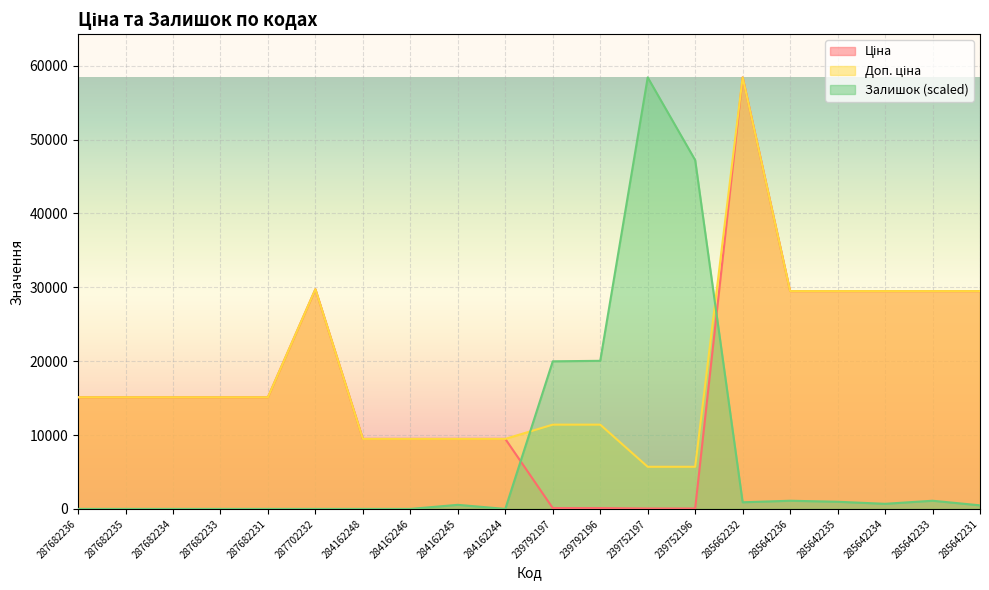

Reading left to right, extract all data points from this chart.

Ціна: 15120.0	15120.0	15120.0	15120.0	15120.0	29747.2	9480.1	9480.1	9480.1	9480.1	114.1	114.1	57.0	57.0	58426.5	29491.5	29491.5	29491.5	29491.5	29491.5
Доп. ціна: 15120.0	15120.0	15120.0	15120.0	15120.0	29747.2	9480.1	9480.1	9480.1	9480.1	11410.0	11410.0	5705.0	5705.0	58426.5	29491.5	29491.5	29491.5	29491.5	29491.5
Залишок: 0.0	0.0	0.0	0.0	0.0	0.0	0.0	0.0	553.2	0.0	19982.6	20051.7	58426.5	47225.2	898.9	1106.3	968.0	691.4	1106.3	484.0